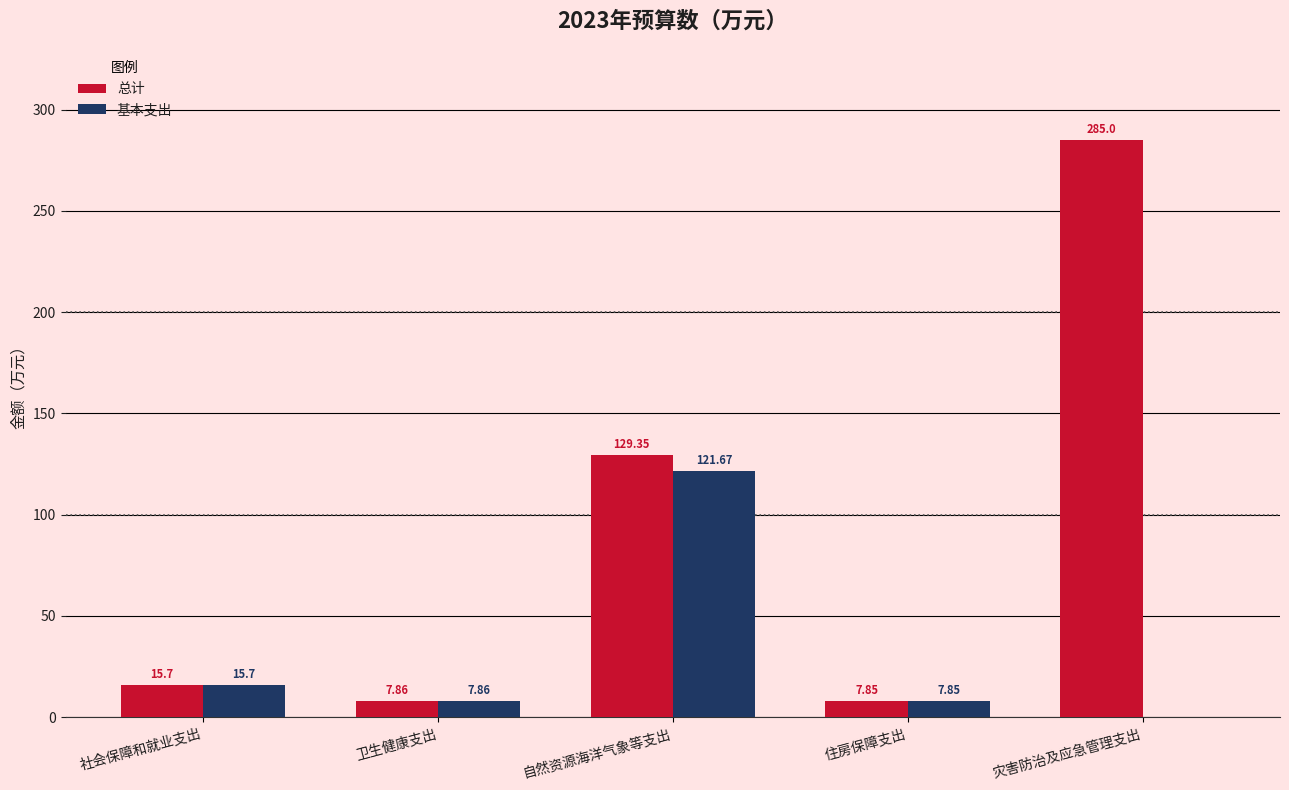

What is the average value of the 基本支出 series?

30.6